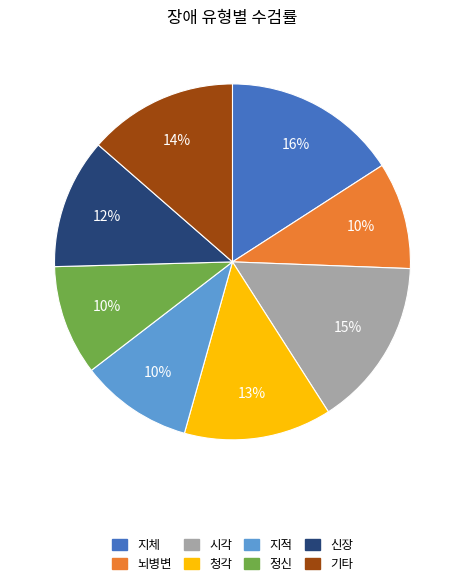

Between 뇌병변 and 시각, which is larger?

시각